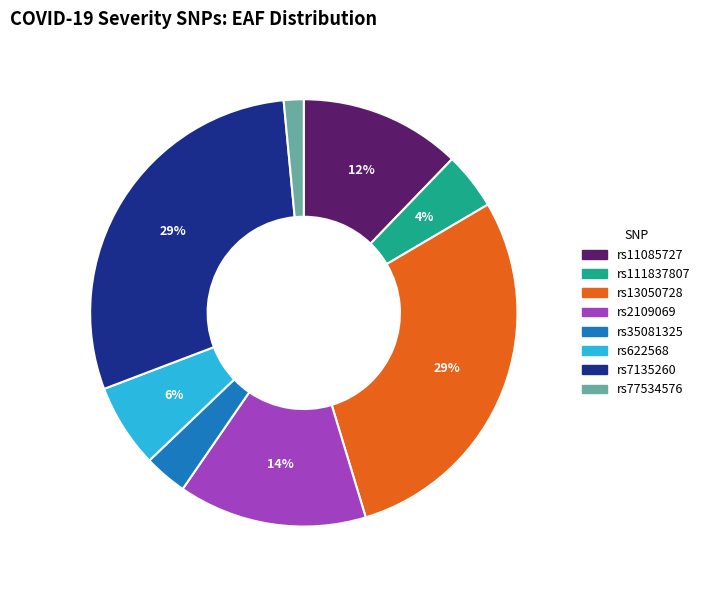

To the nearest percent, what portion does rs622568 represent?

6%